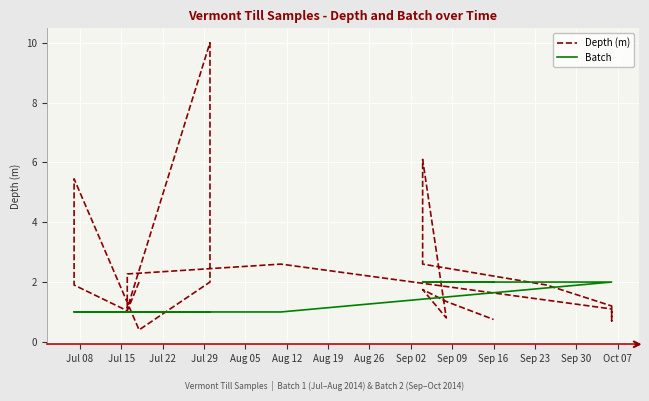

What position from the right is Jul 15?

19